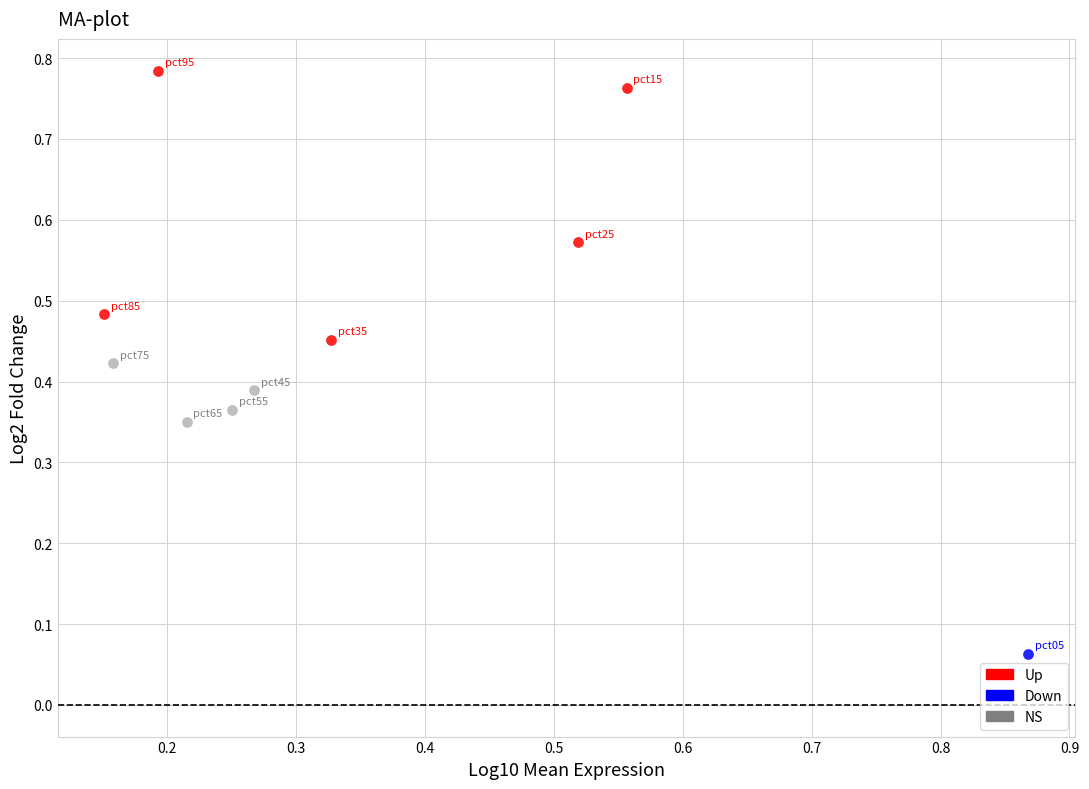

Which series contains the highest Y value?

Up